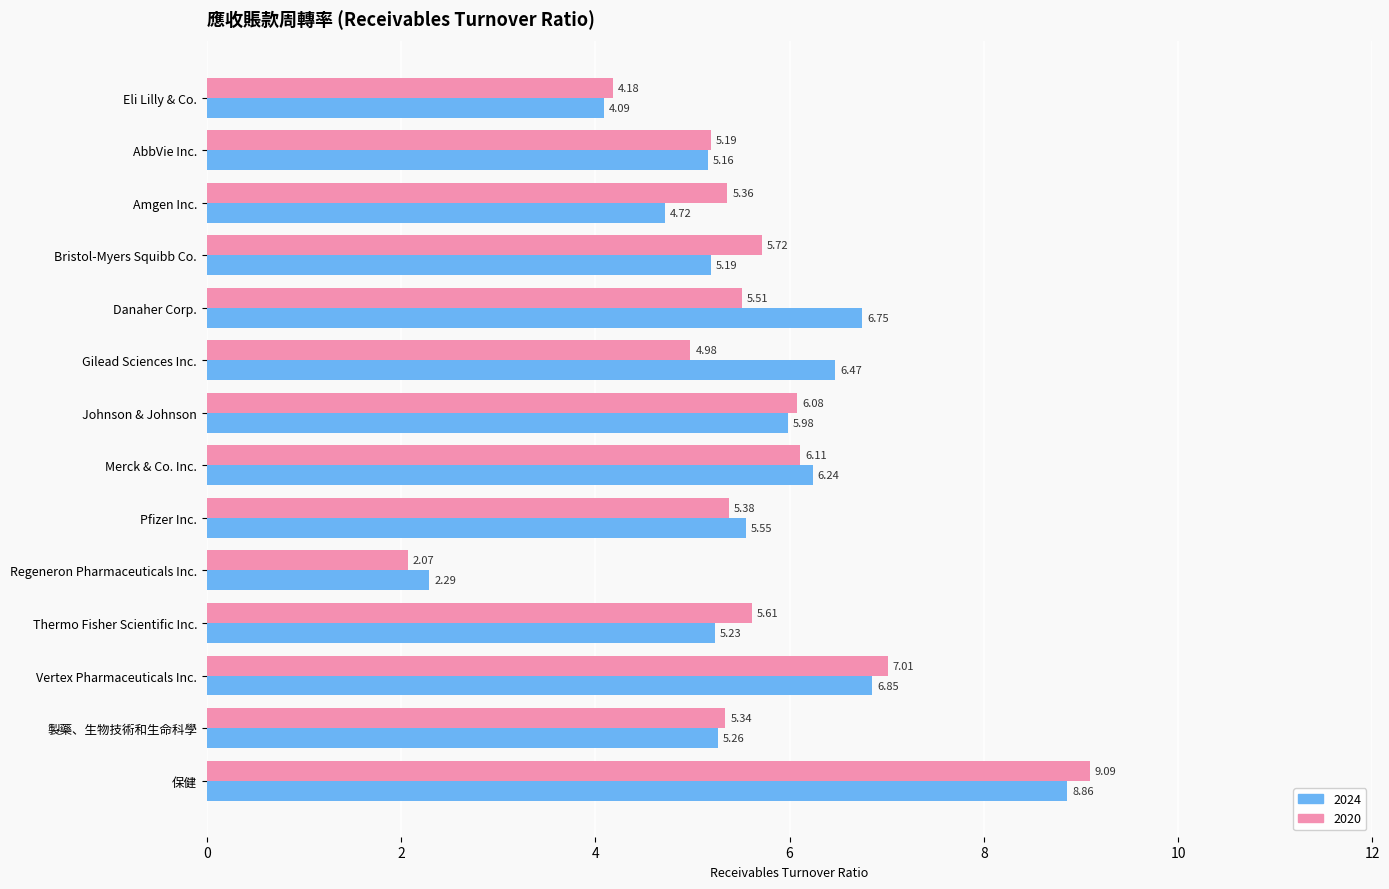

Rank the categories by 2020 value from highest to lowest.

保健, Vertex Pharmaceuticals Inc., Merck & Co. Inc., Johnson & Johnson, Bristol-Myers Squibb Co., Thermo Fisher Scientific Inc., Danaher Corp., Pfizer Inc., Amgen Inc., 製藥、生物技術和生命科學, AbbVie Inc., Gilead Sciences Inc., Eli Lilly & Co., Regeneron Pharmaceuticals Inc.